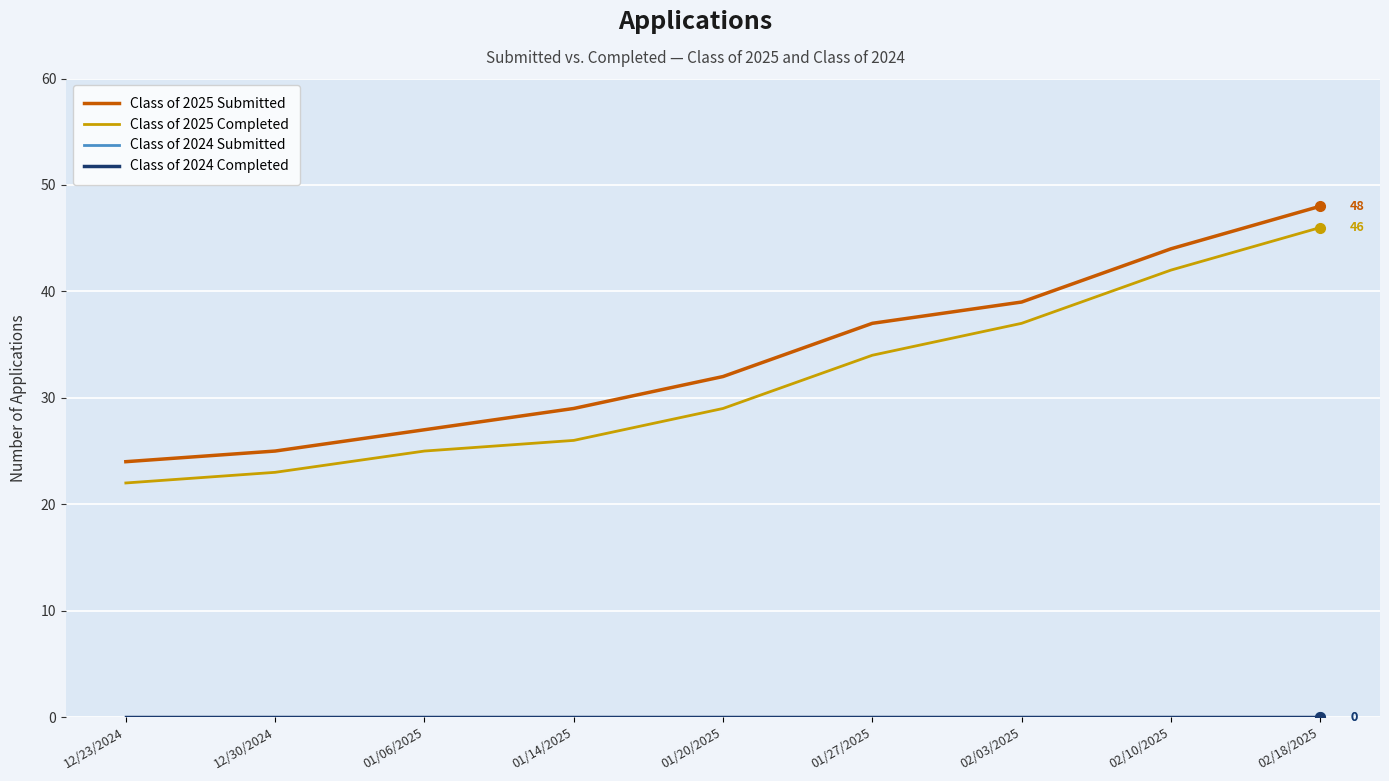

At how many categories does at least one series exceed 41?

2